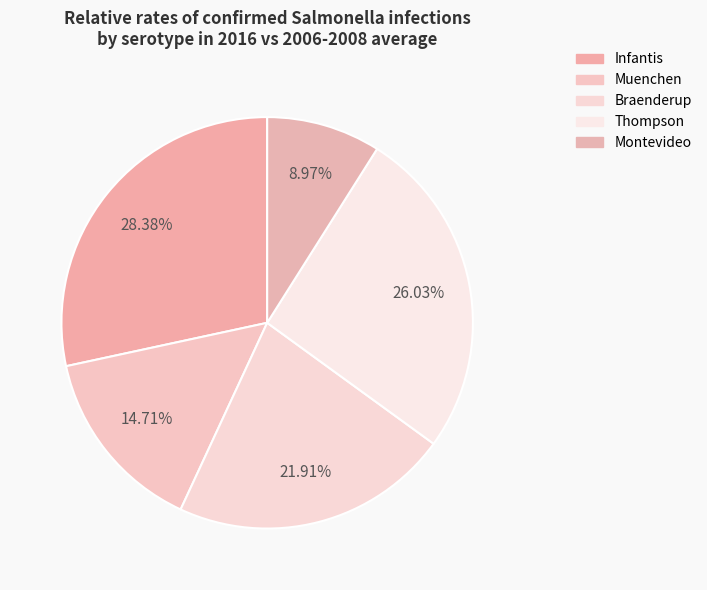

Does Muenchen account for over 50% of the chart?

No